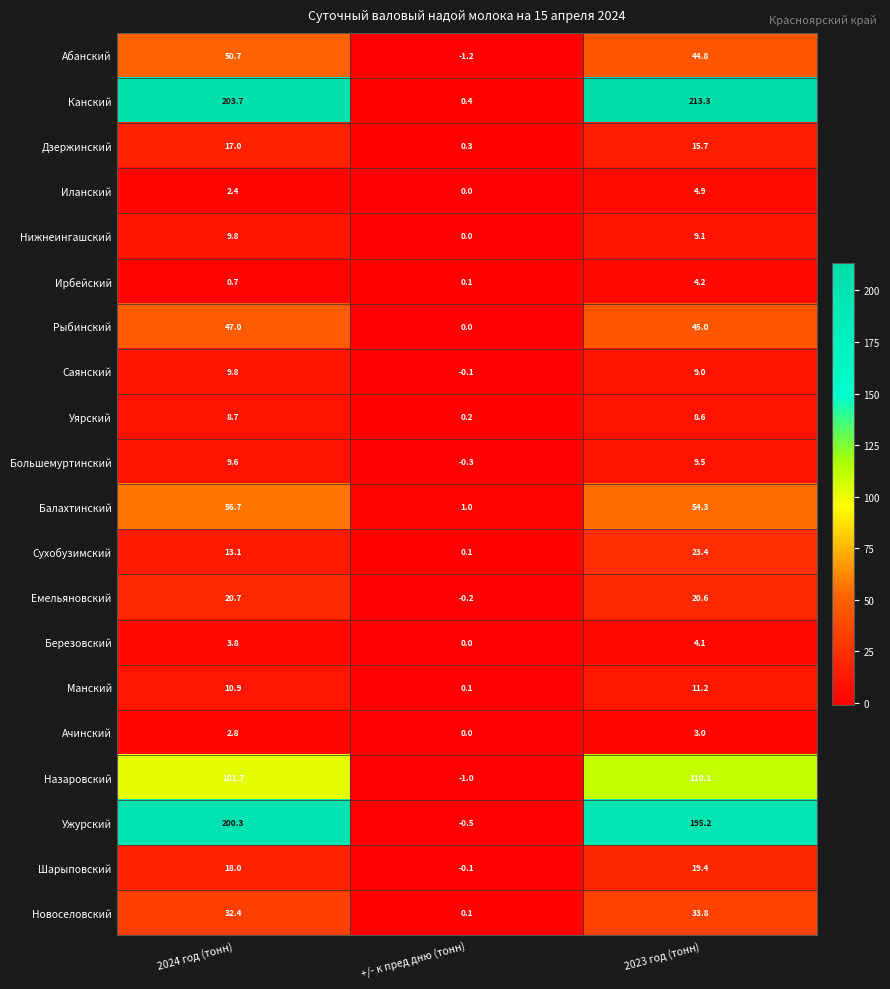

At how many categories does at least one series exceed 149?

2